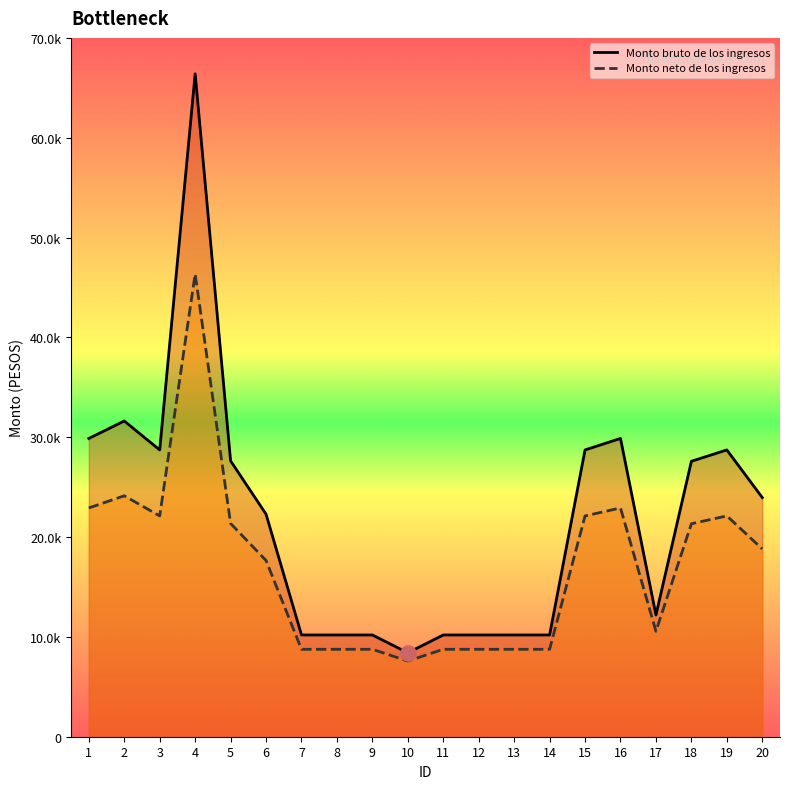

Which series contains the lowest Y value?

Monto neto de los ingresos